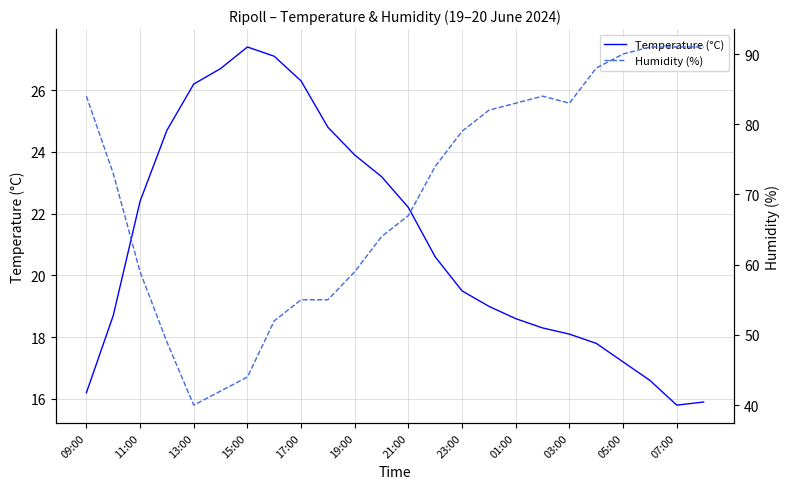

What are all the series names shown in the legend?

Temperature (°C), Humidity (%)